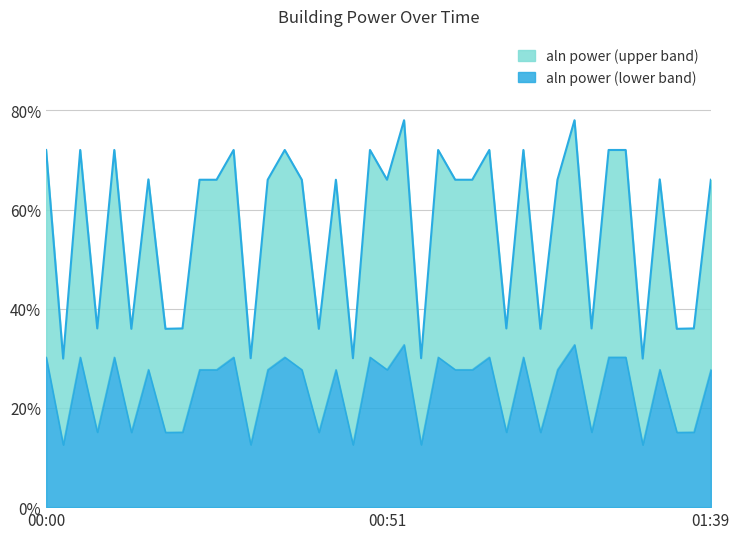

Does the chart display data point markers on the line(s)?

No